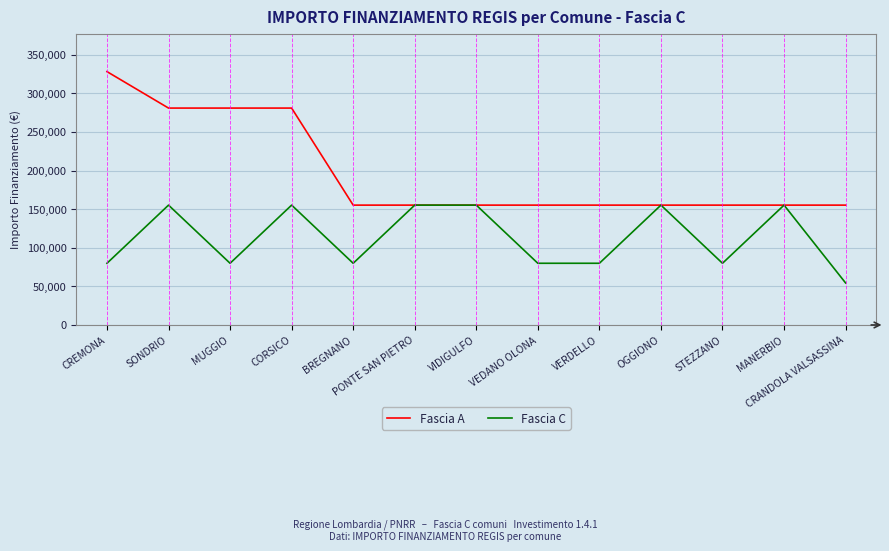

Is the value of Fascia A at VERDELLO greater than the value of Fascia C at CRANDOLA VALSASSINA?

Yes